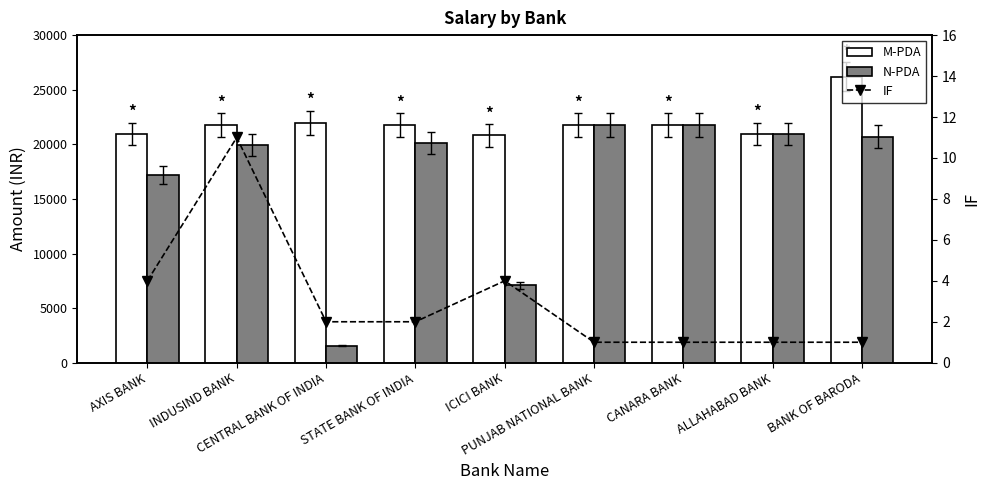

Rank the categories by N-PDA value from lowest to highest.

CENTRAL BANK OF INDIA, ICICI BANK, AXIS BANK, INDUSIND BANK, STATE BANK OF INDIA, BANK OF BARODA, ALLAHABAD BANK, PUNJAB NATIONAL BANK, CANARA BANK